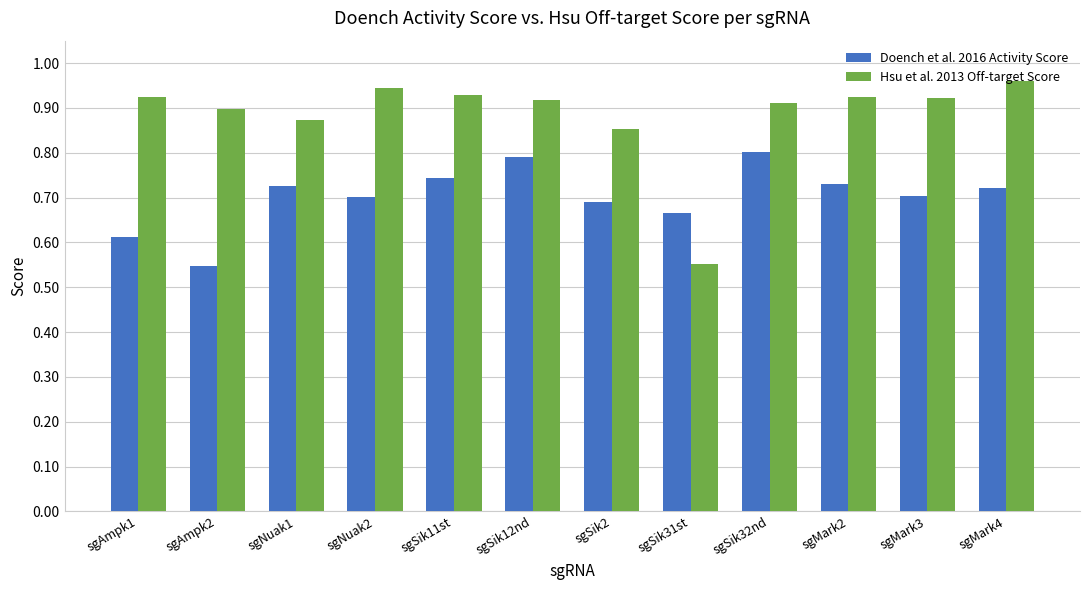

What position from the right is sgNuak1?

10